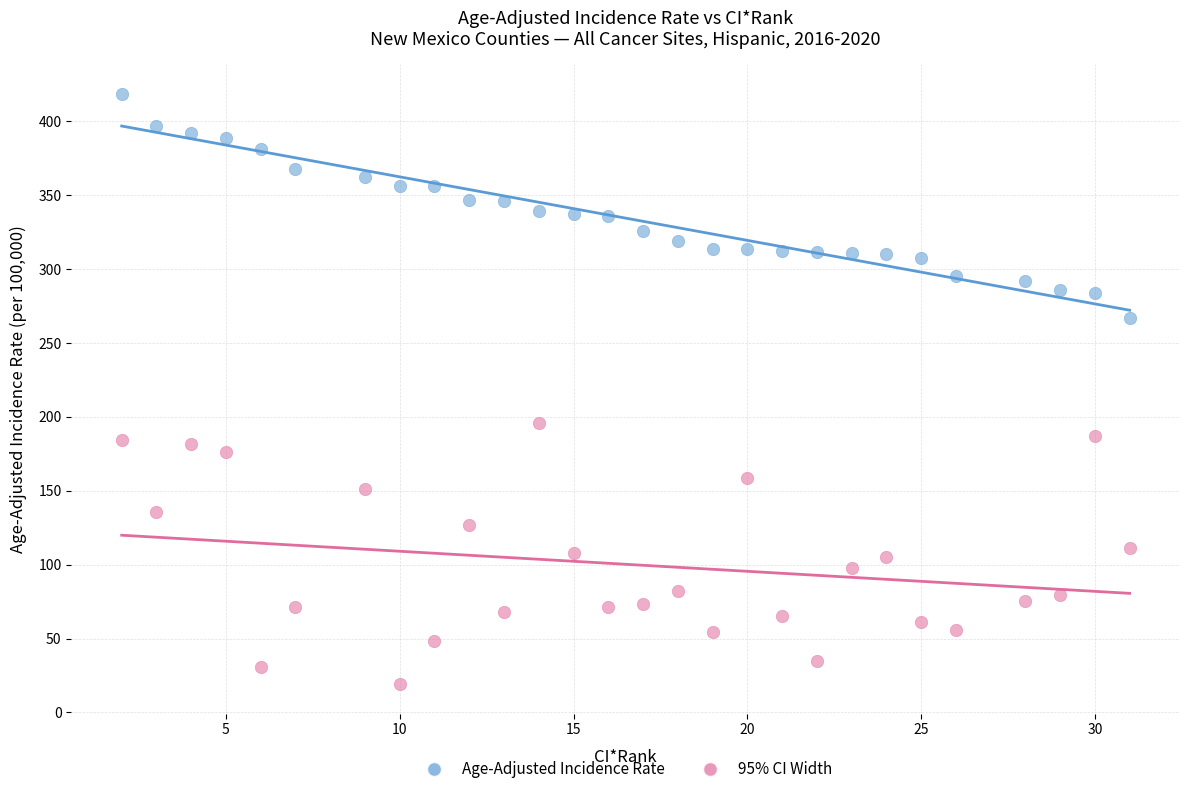

Which series has the widest spread of Y values?

95% CI Width